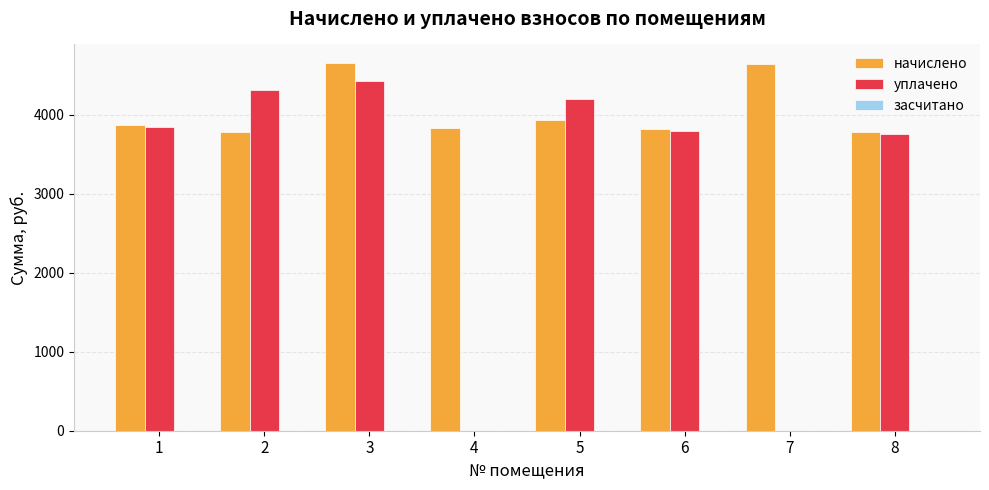

What is the difference between the начислено values at 3 and 2?

879.1